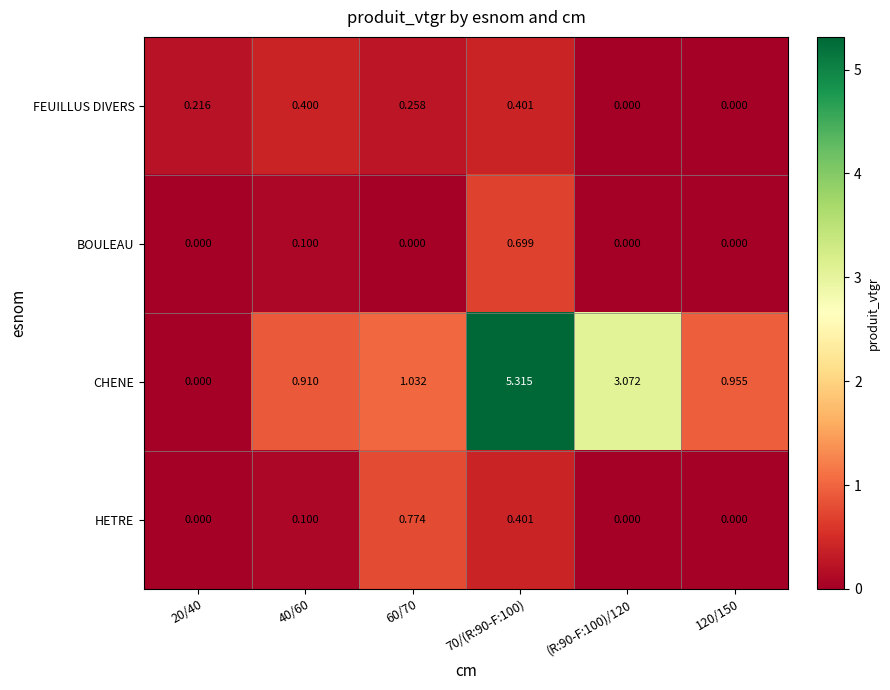

Is the value of BOULEAU at 60/70 greater than the value of CHENE at 120/150?

No